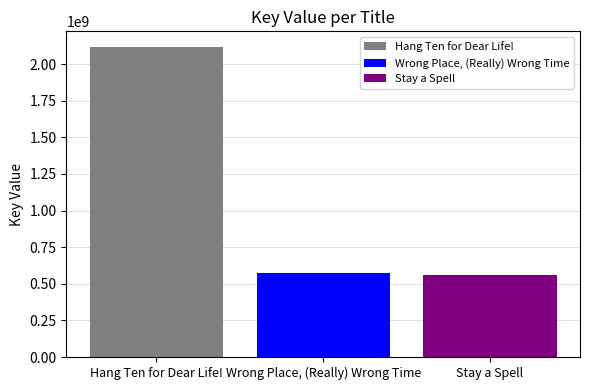

The Stay a Spell series shows 560361521 at Wrong Place, (Really) Wrong Time. True or false?

True